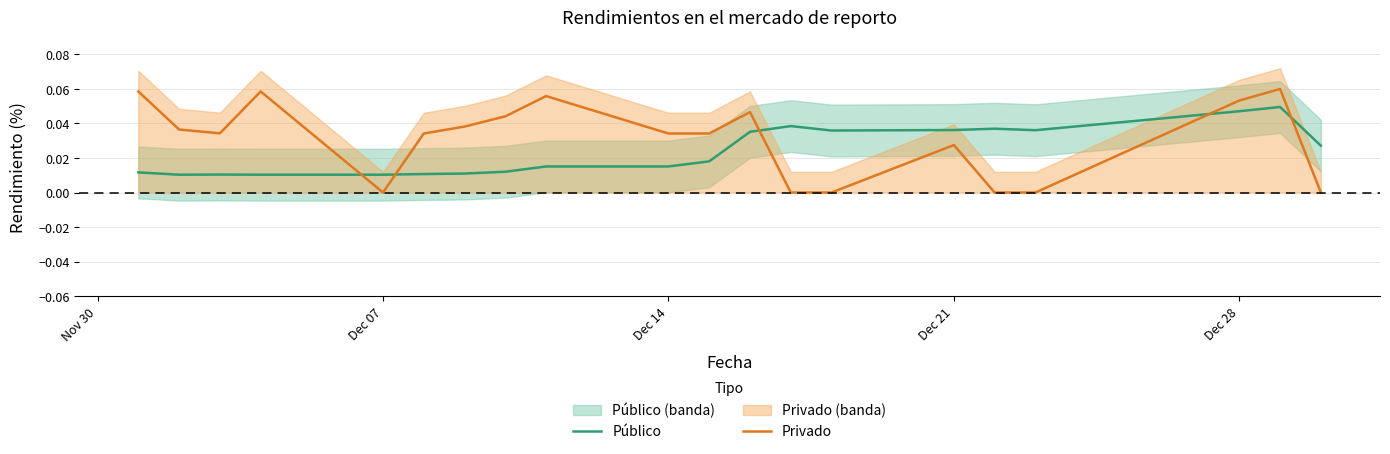

True or false: Público and Privado cross at least once.

True